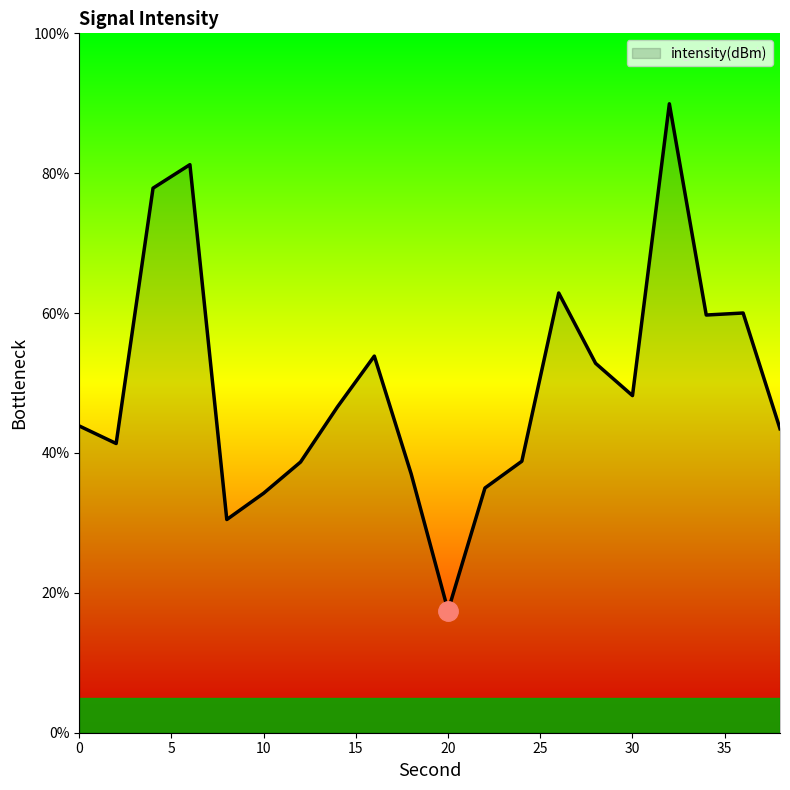

What is the greatest value displayed?

89.9